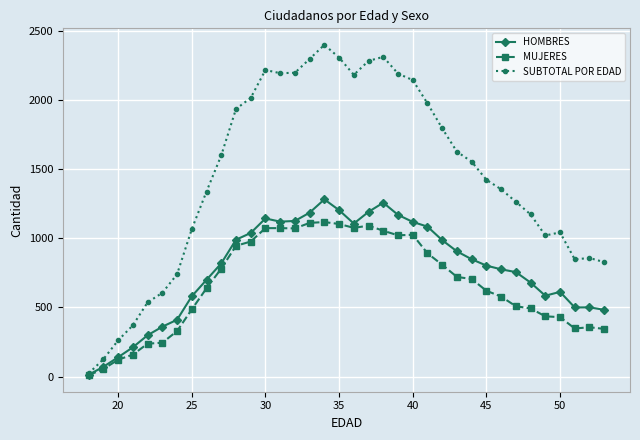

Rank the series by their maximum value, from lowest to highest.

MUJERES, HOMBRES, SUBTOTAL POR EDAD